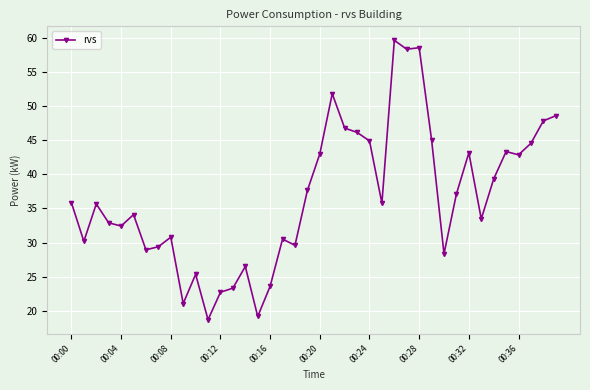

What is the sum of all values?

1466.6